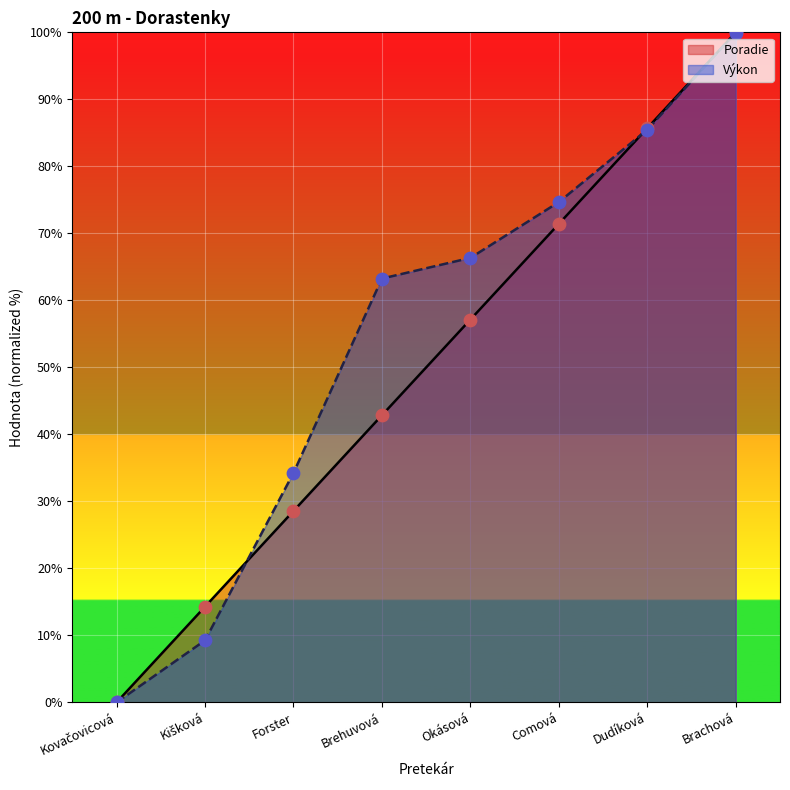

At how many categories does at least one series exceed 1?

7